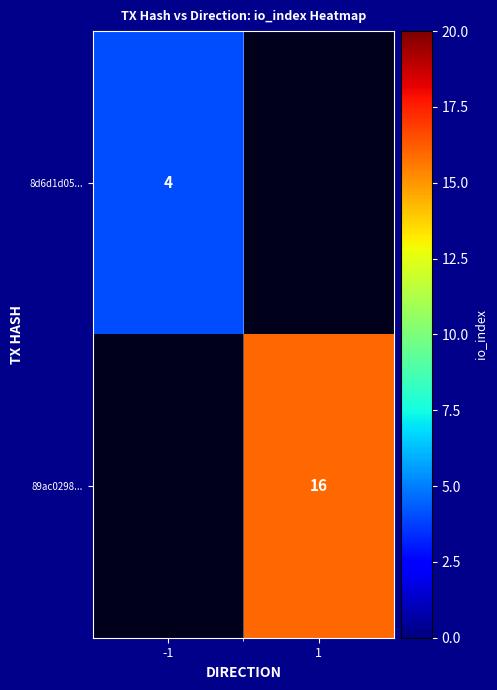

Between -1 and 1, which is larger?

1